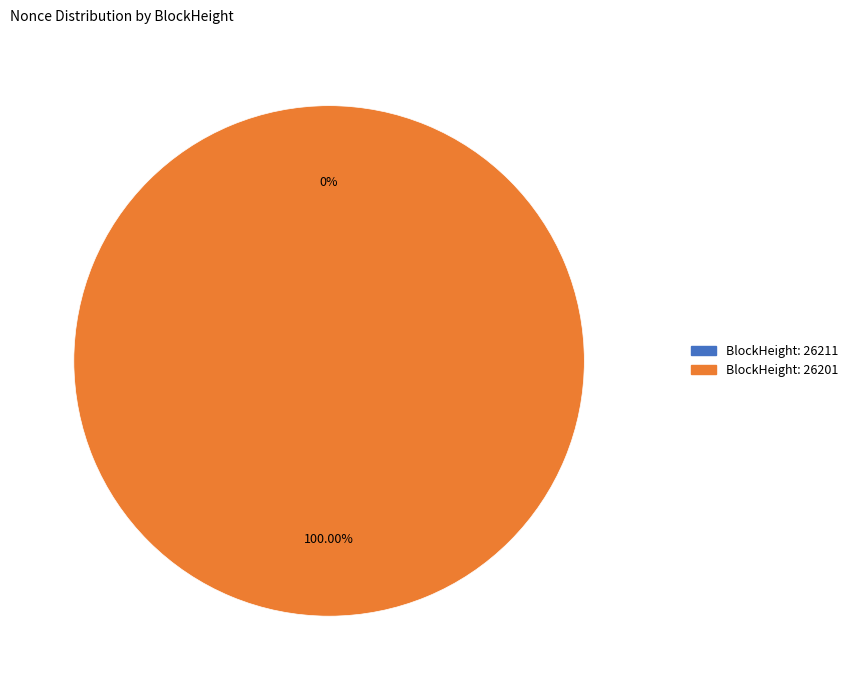

The 26211 slice represents 0% of the pie. True or false?

True